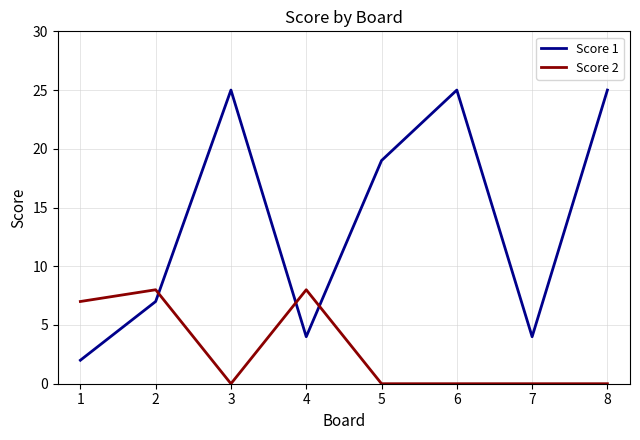

Rank the series by their maximum value, from lowest to highest.

Score 2, Score 1